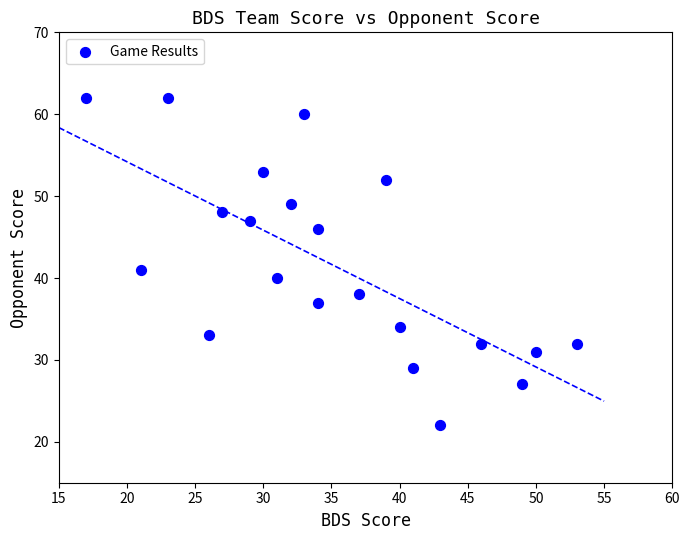

What Y value in the scatter plot is closest to 42?

41